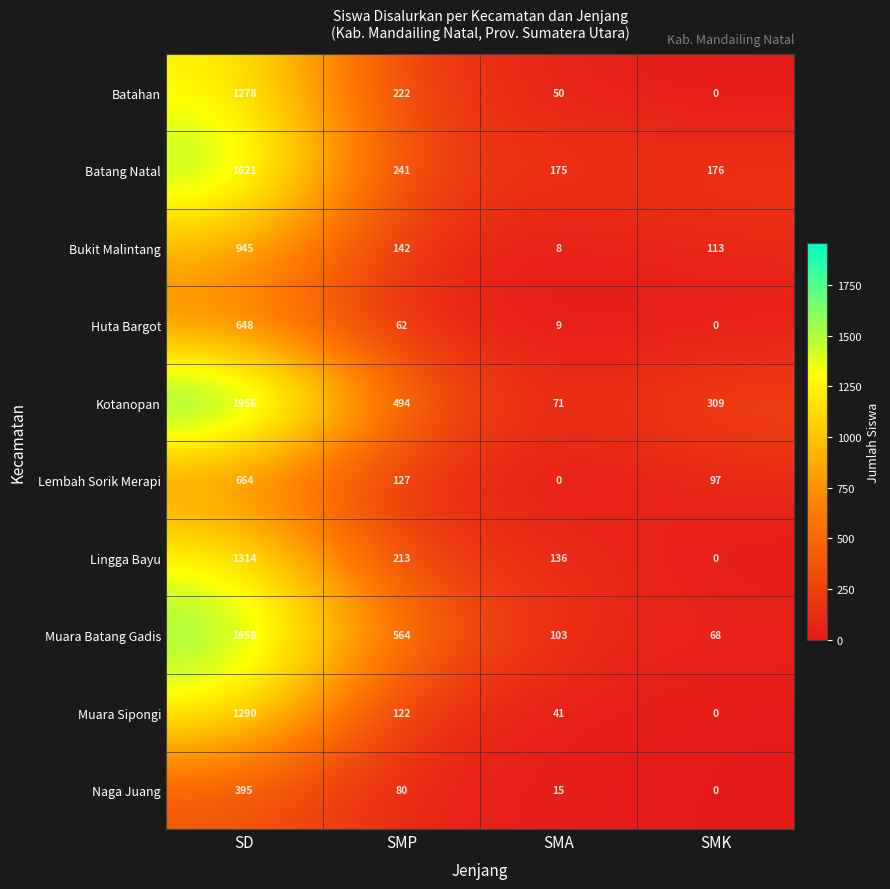

Is it true that Kotanopan equals 123 at SMA?

False